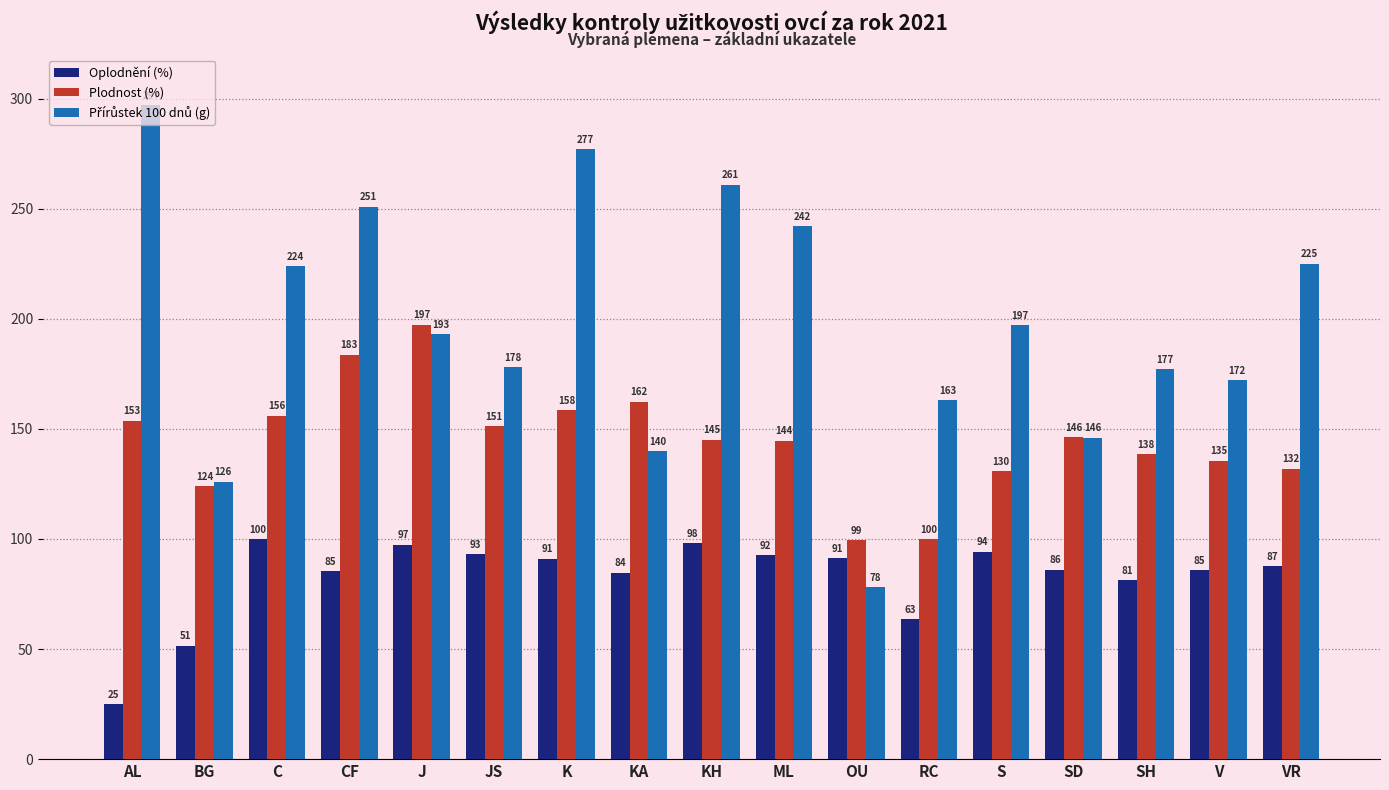

At which category is the sum across all series the highest?

K